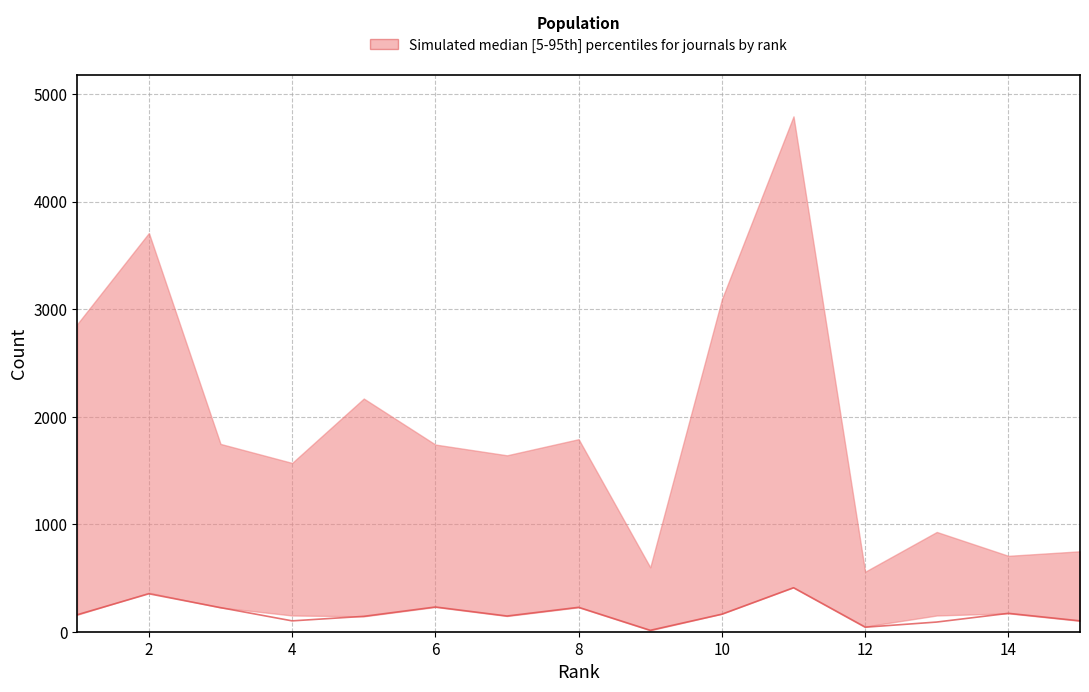

Does the chart have visible grid lines?

Yes